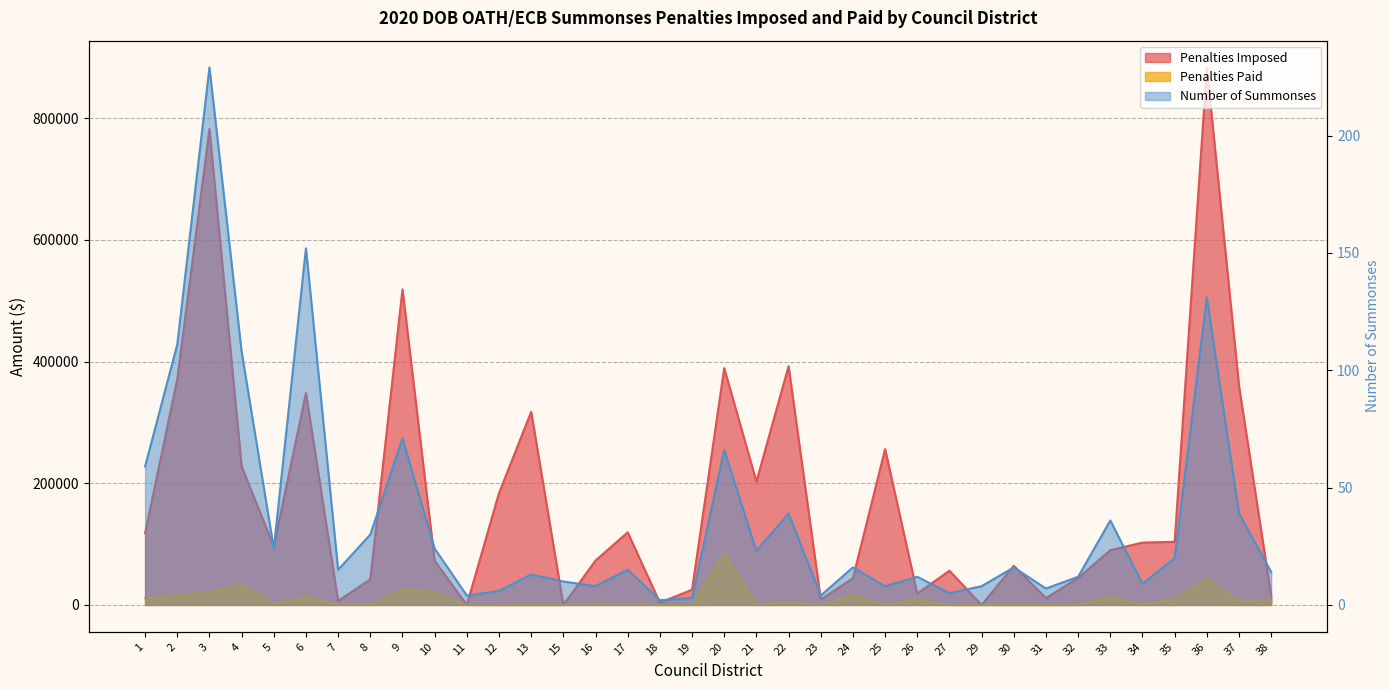

At which label is Penalties Paid closest to 42791?

36